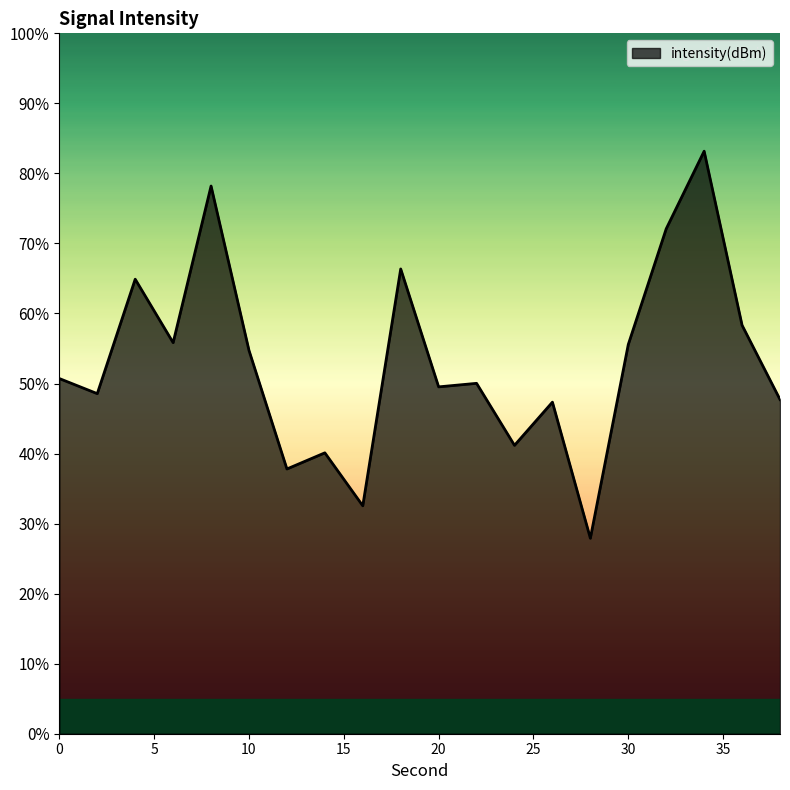

What is the sum of all values?

1062.6